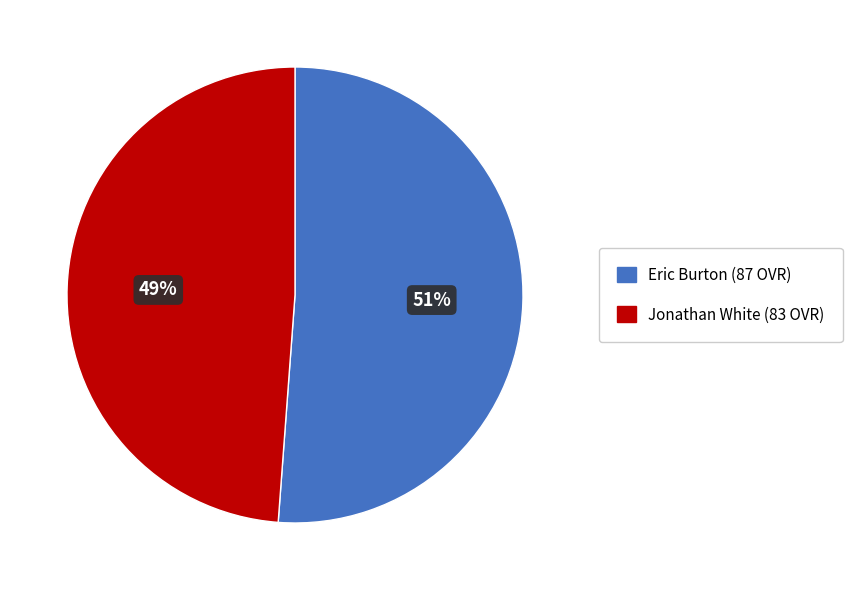

To the nearest percent, what is the average slice percentage?

50%